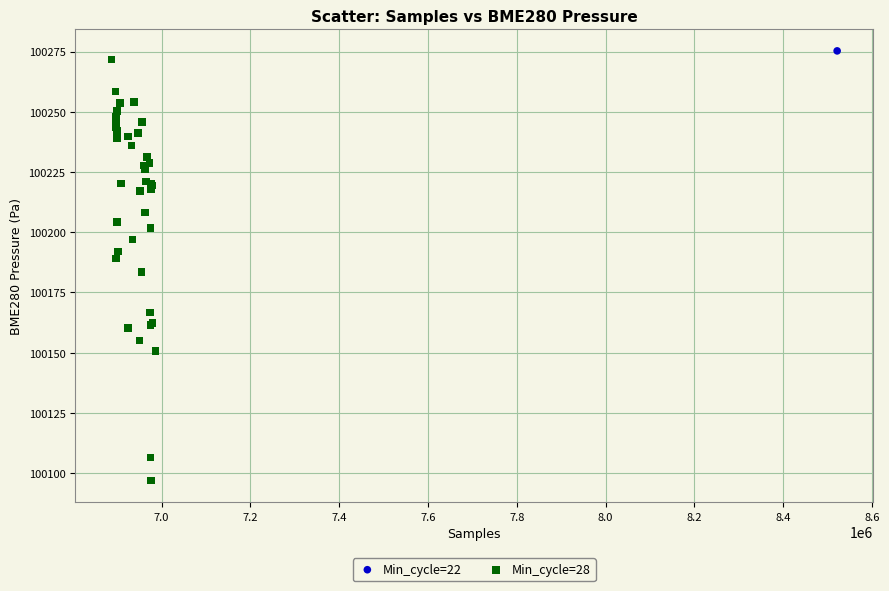

What are all the series names shown in the legend?

Min_cycle=22, Min_cycle=28